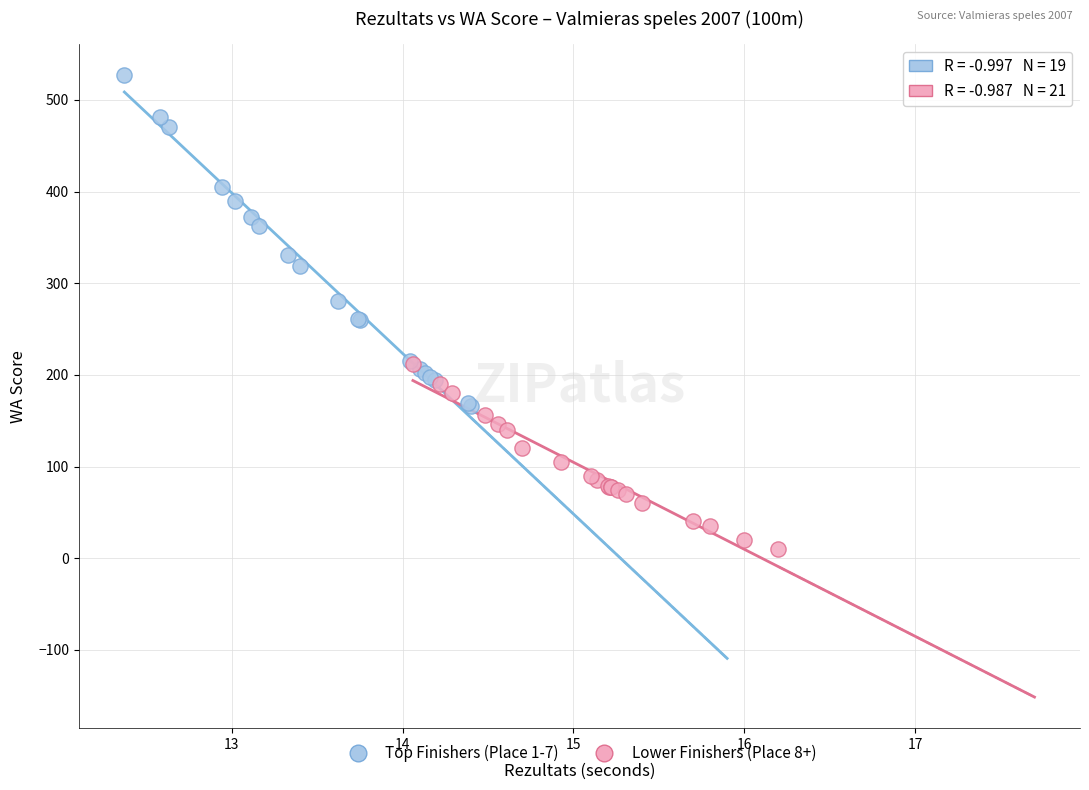

Which series reaches the minimum Y coordinate?

Lower Finishers (Place 8+)